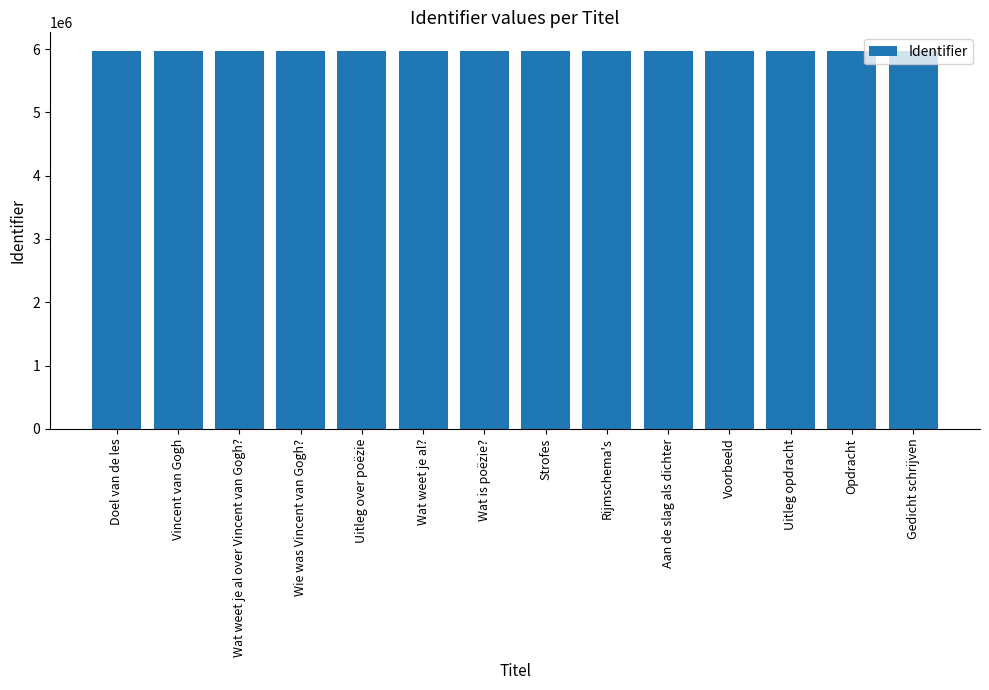

Read the value at Doel van de les.

5963131